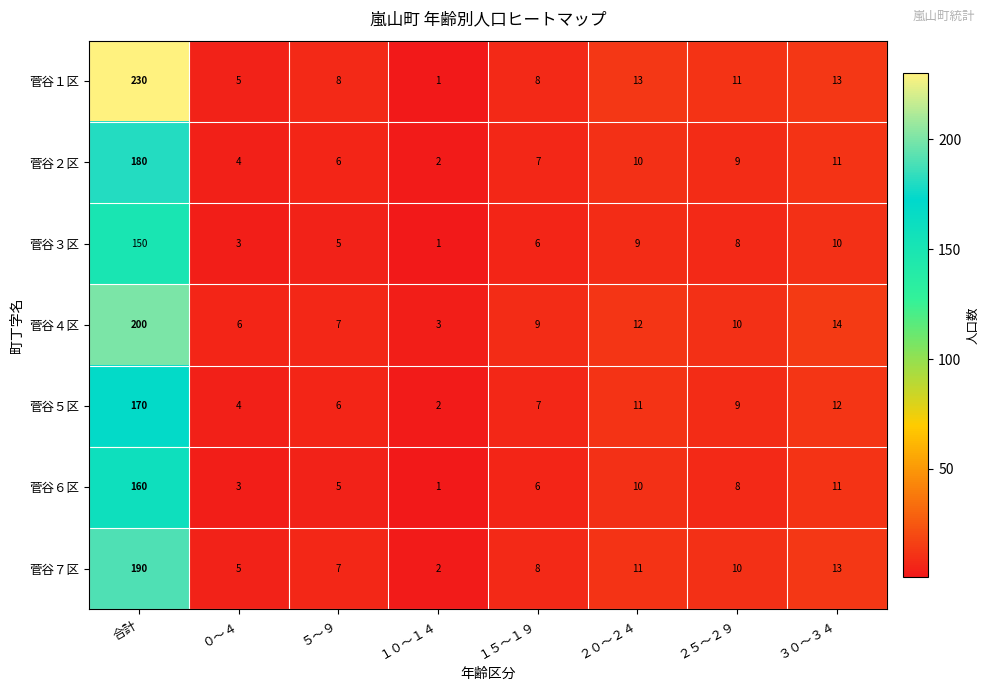

Where is 菅谷７区 nearest to the value 96?

３０～３４